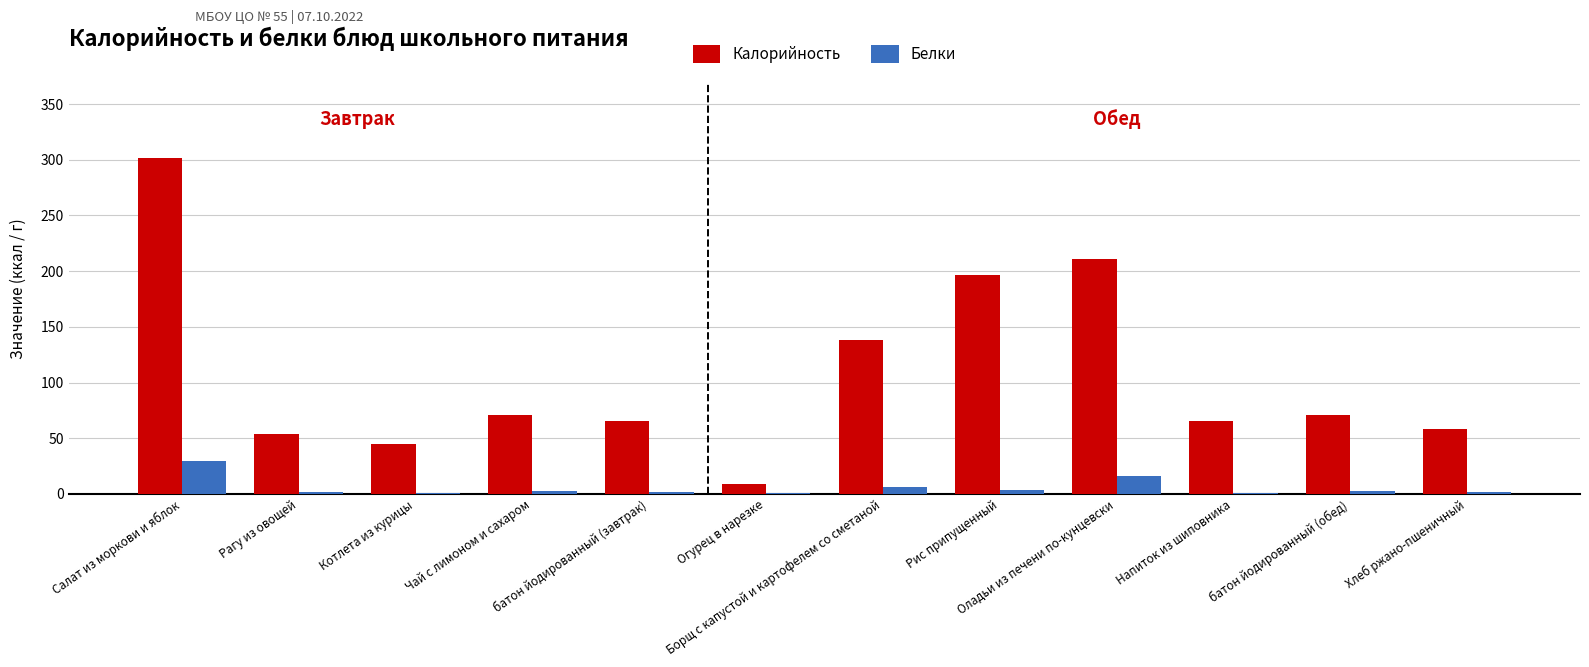

What is the maximum value shown in the chart?

301.3